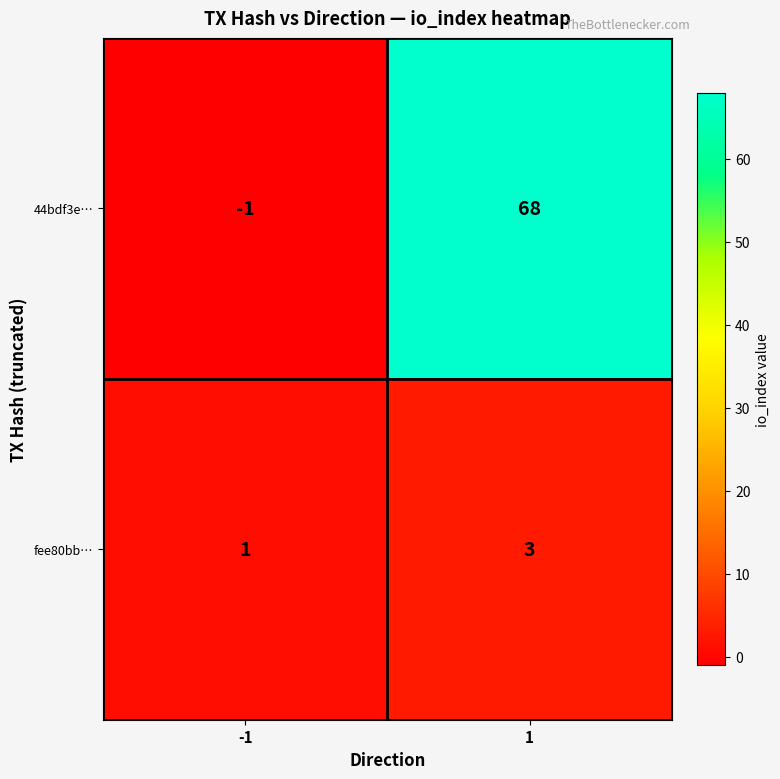

What is the maximum value shown in the chart?

68